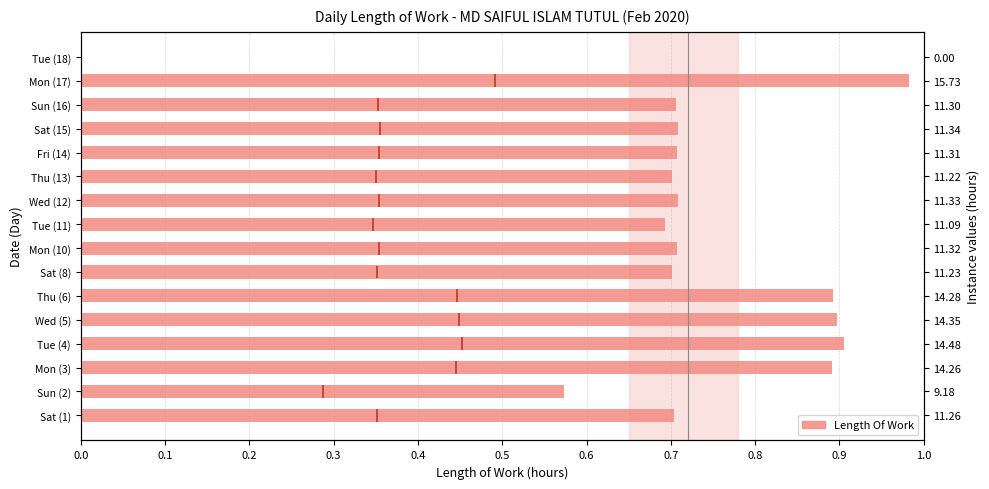

What is the difference between the second highest and minimum values?

0.9